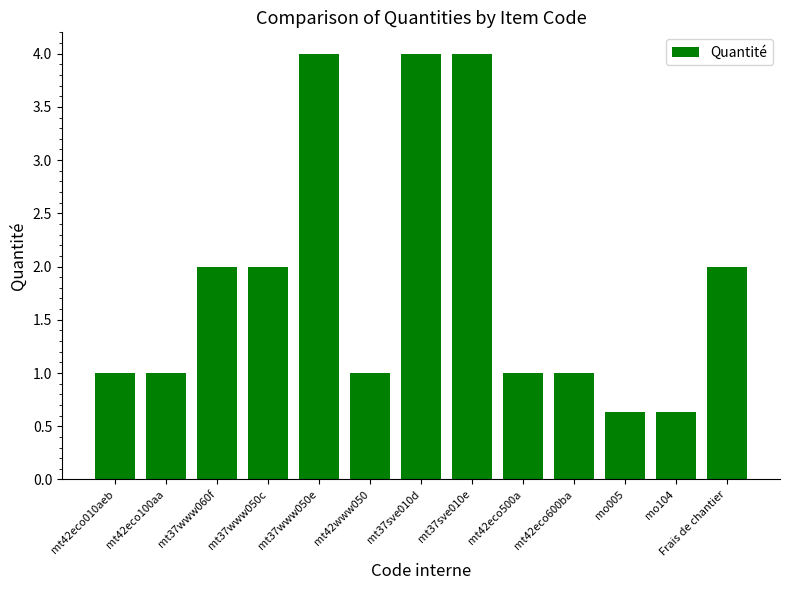

What is the value of the 12th bar from the left?

0.6